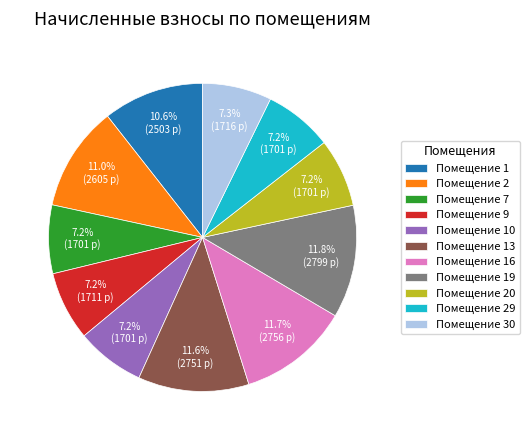

Approximately how many times larger is the value at Помещение 29 compared to Помещение 30?

1.0